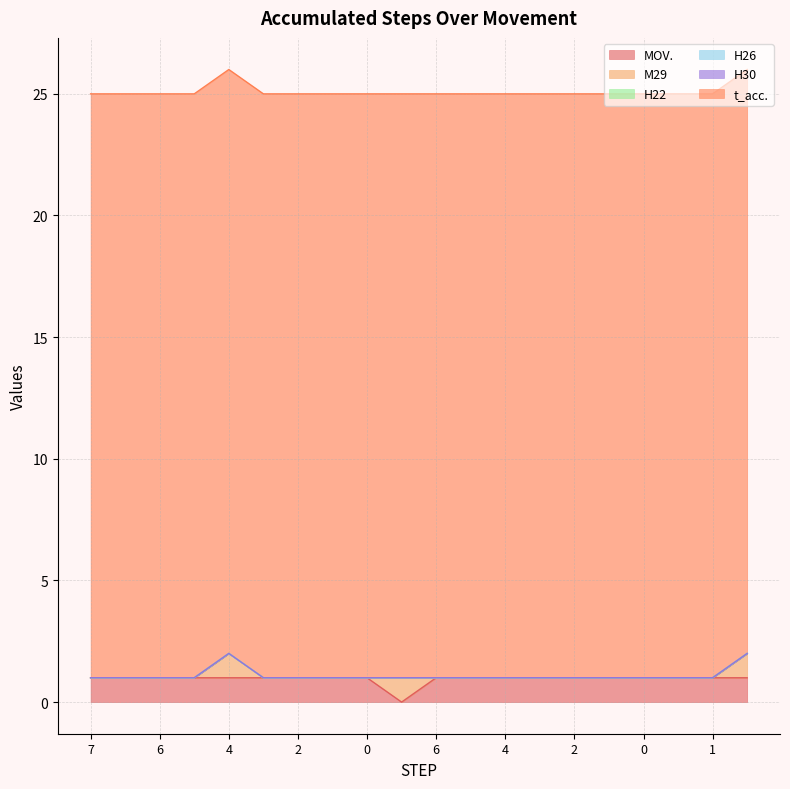

Which series changed the most between 7 and 2?

MOV.